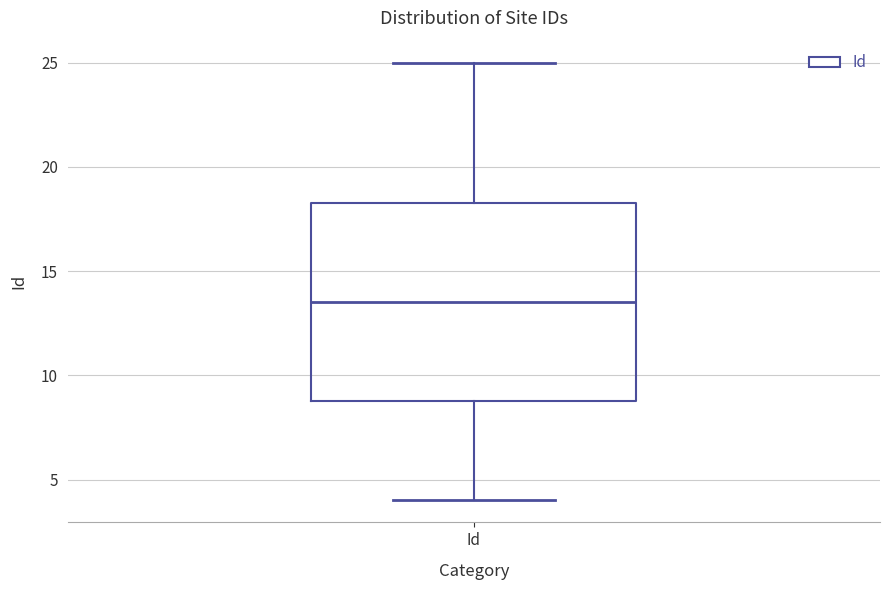

Read this box plot against the y-axis: the position of the median line, the range covered by the box, and the ends of both whiskers. The values are not printed on the chart, so give them approximately, as read against the axis.

median 13.5, box 9.0 to 18.5, whiskers 4.0 to 25.0